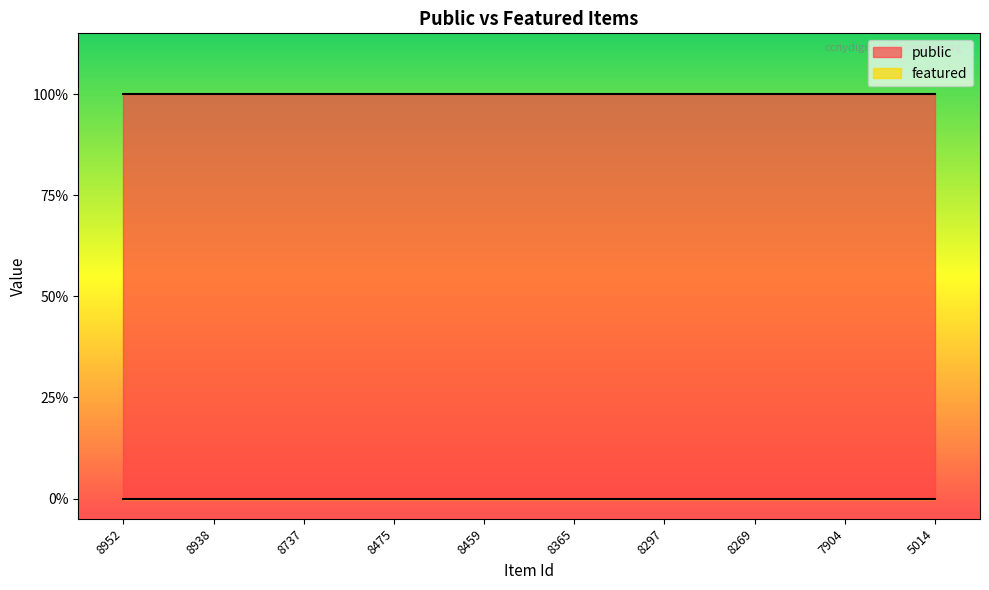

True or false: public has a value of 1 at 8297.

True